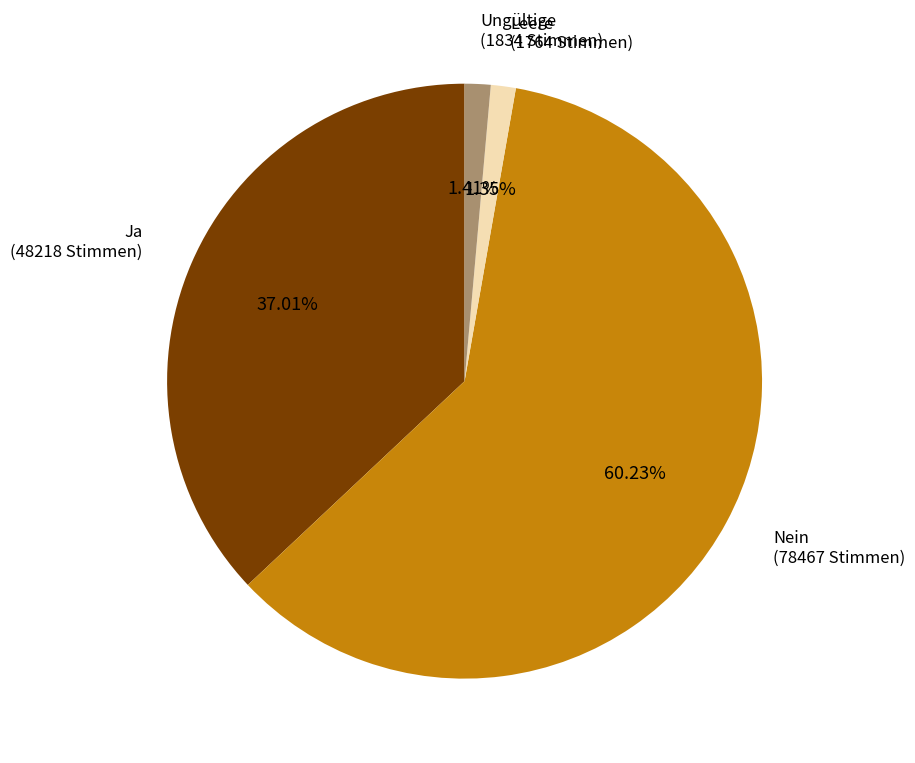

Count the number of slices in the pie.

4